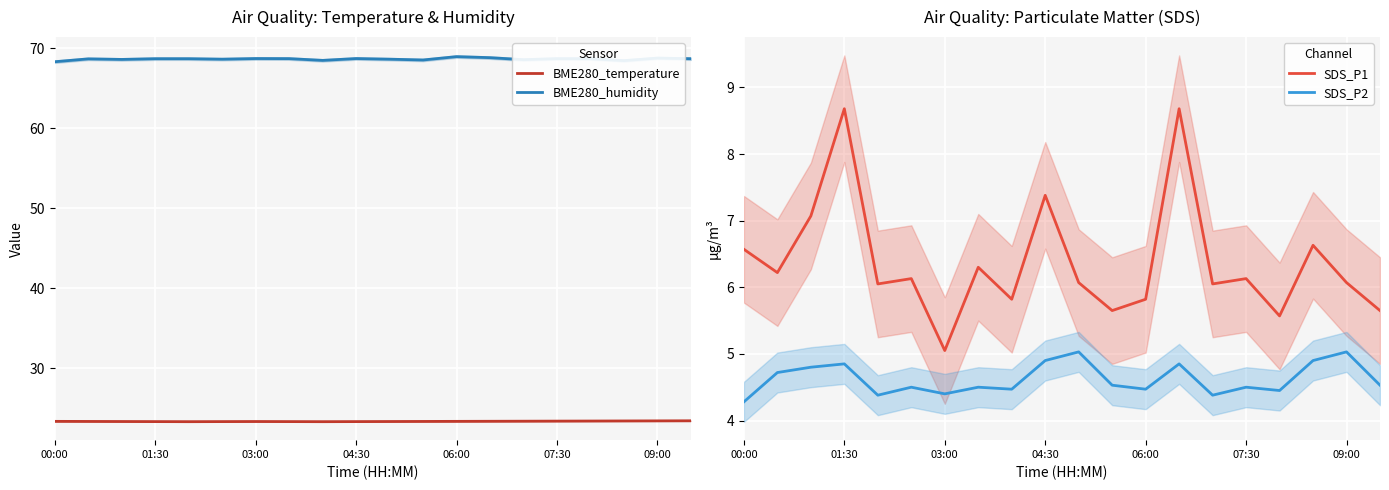

True or false: BME280_humidity and SDS_P1 intersect in this chart.

False